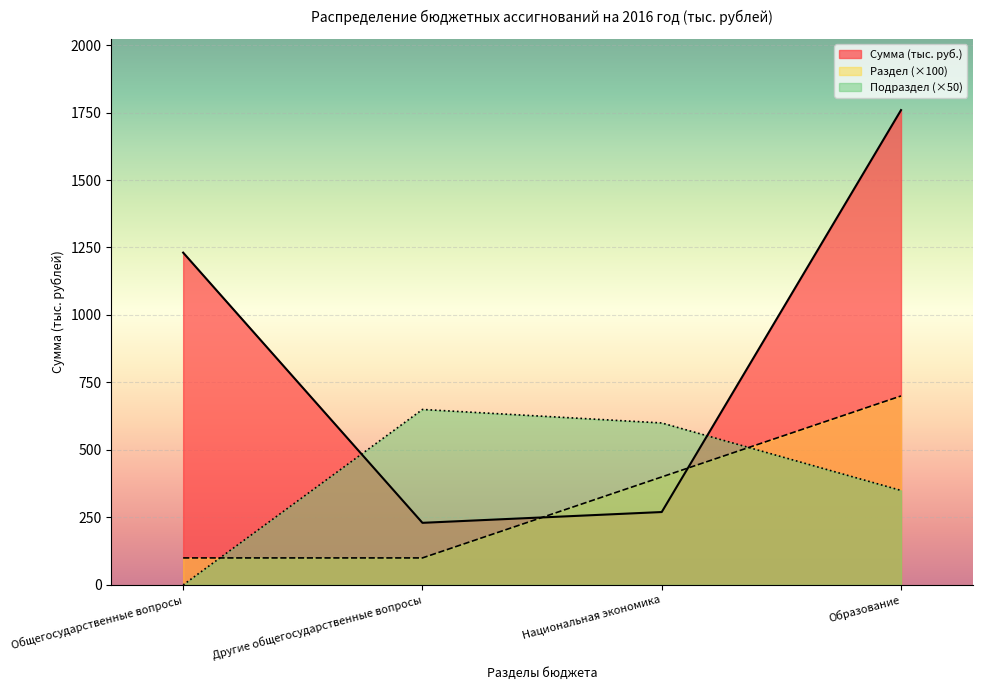

What is the label of the 3rd point from the right?

Другие общегосударственные вопросы